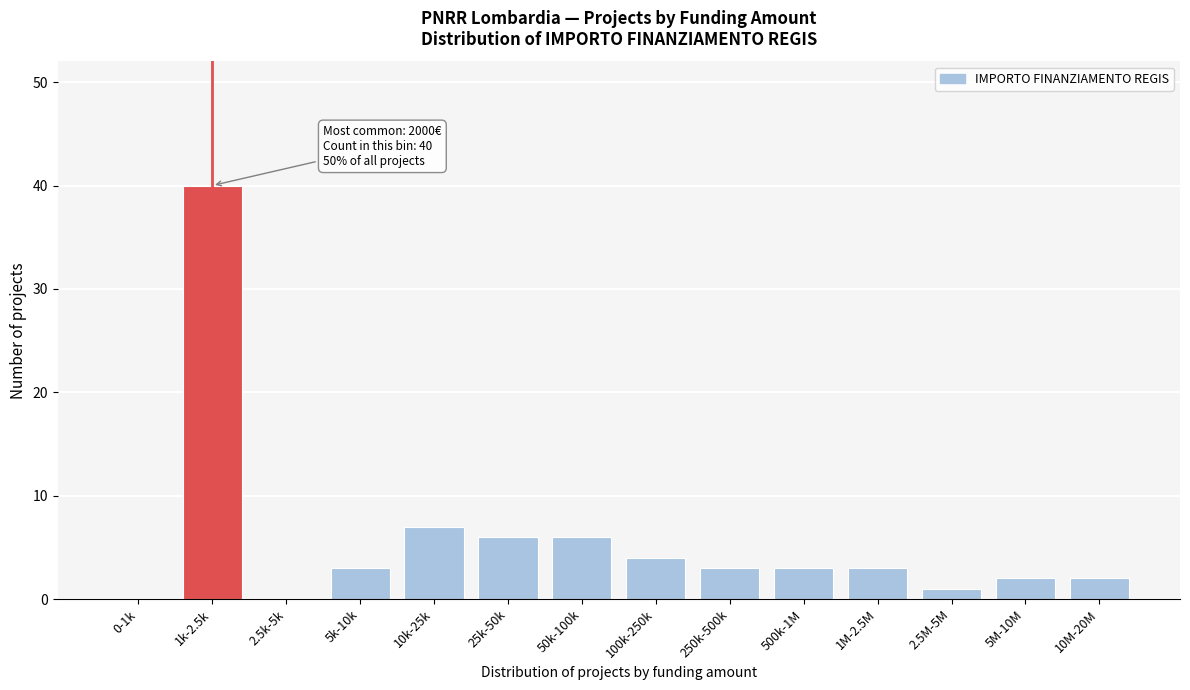

Reading right to left, extract all data points from this chart.

10M-20M=2	5M-10M=2	2.5M-5M=1	1M-2.5M=3	500k-1M=3	250k-500k=3	100k-250k=4	50k-100k=6	25k-50k=6	10k-25k=7	5k-10k=3	2.5k-5k=0	1k-2.5k=40	0-1k=0